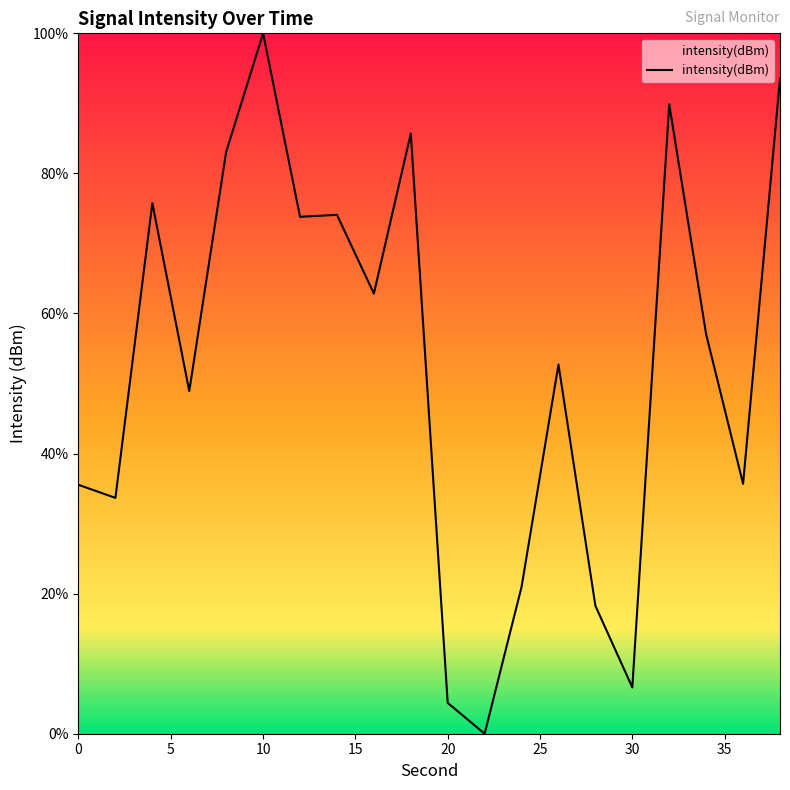

How many positive values are there?

19